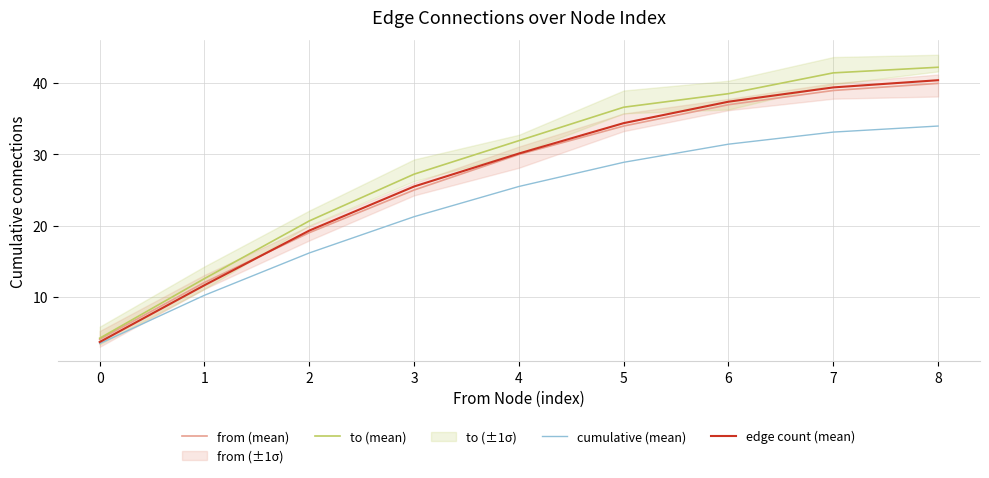

What is the difference between the second highest and second lowest values in the from (mean) series?

27.0